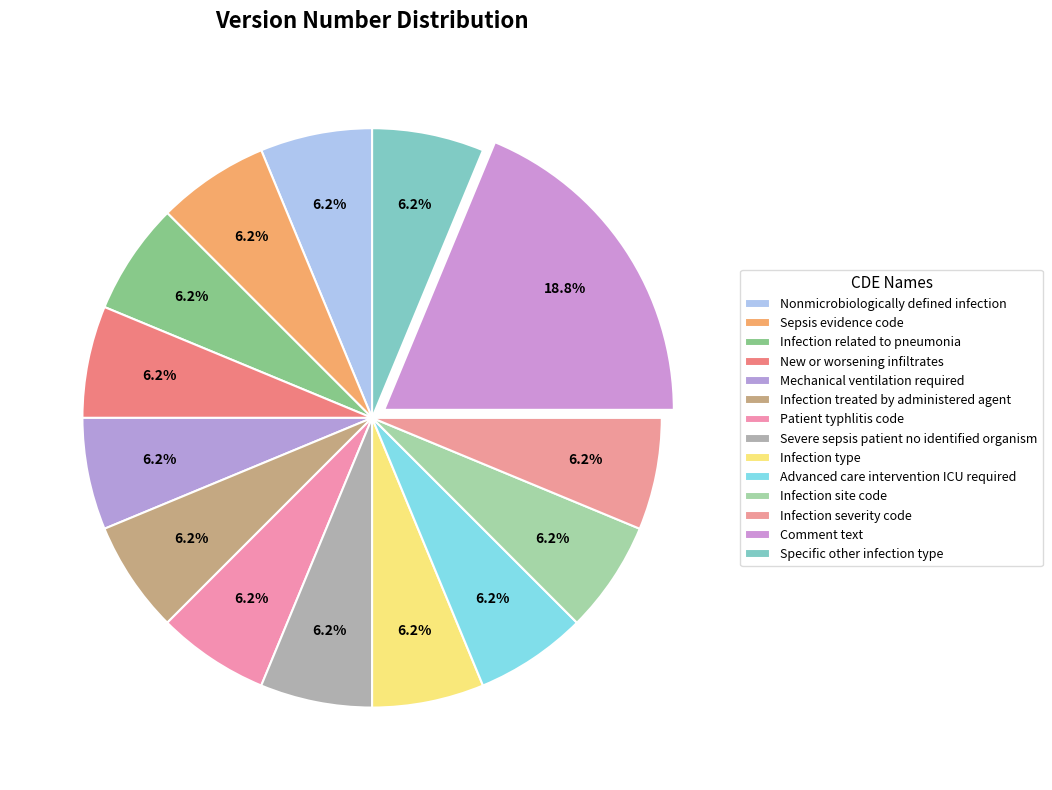

To the nearest percent, what percentage of the pie is New or worsening infiltrates?

6%